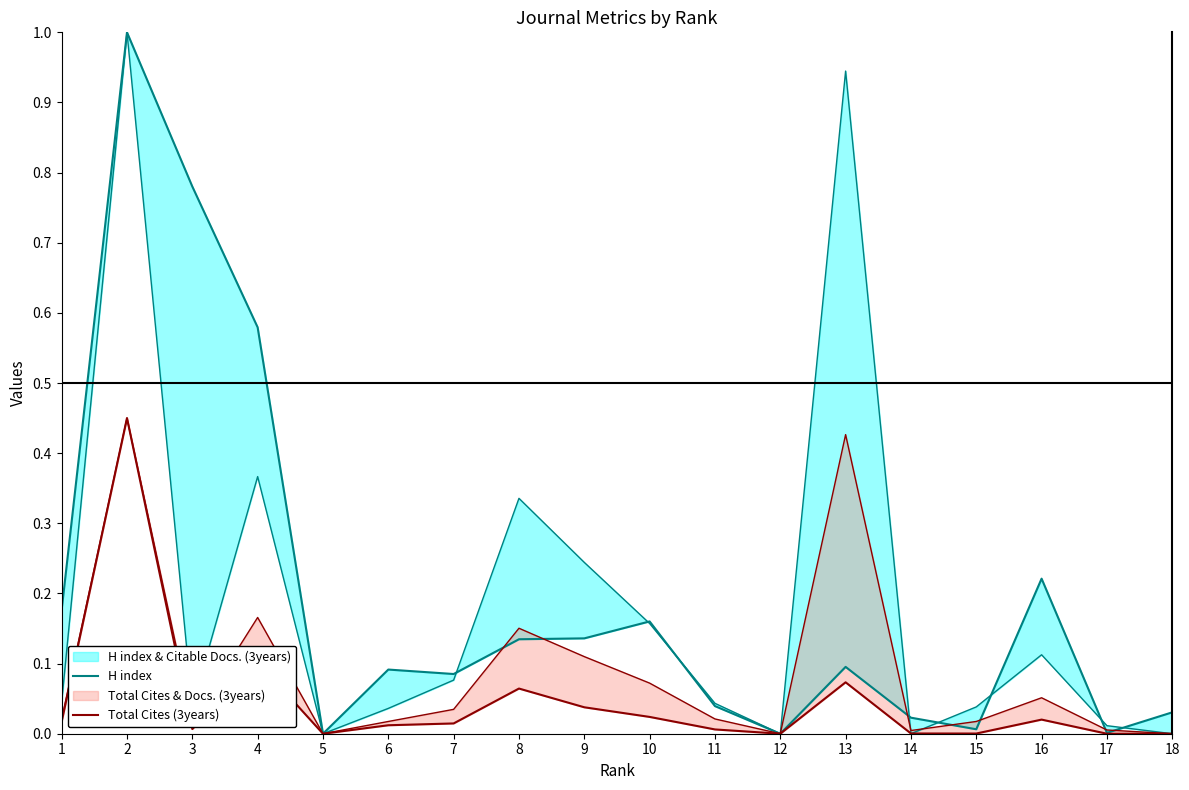

How many interior local valleys does the H index series have?

5